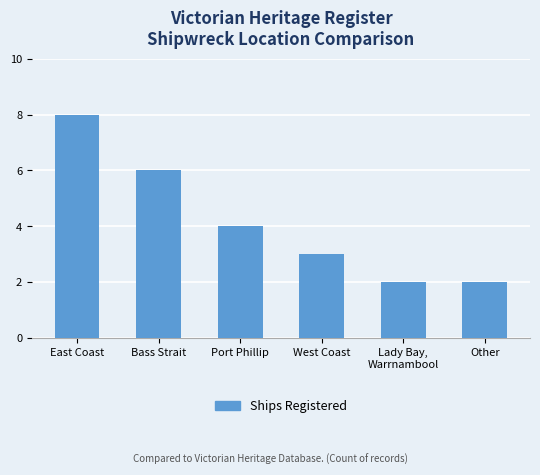

What is the average value?

4